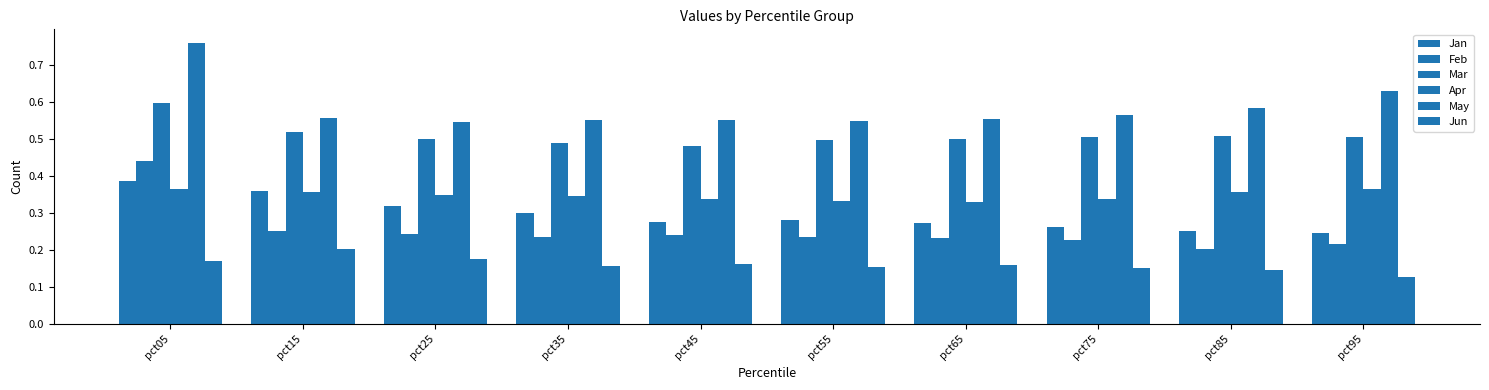

How many data points does each series have?

10